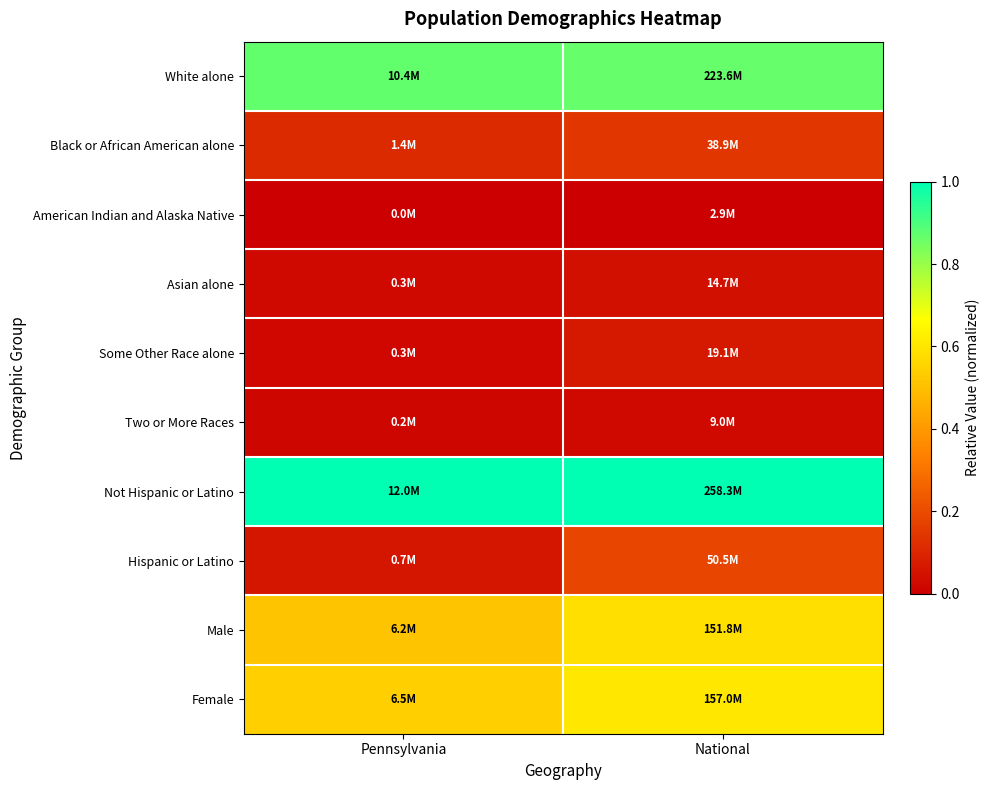

Reading right to left, what are all the values shown in this chart?

White alone: National=0.9	Pennsylvania=0.9
Black or African American alone: National=0.1	Pennsylvania=0.1
American Indian and Alaska Native: National=0.0	Pennsylvania=0.0
Asian alone: National=0.0	Pennsylvania=0.0
Some Other Race alone: National=0.1	Pennsylvania=0.0
Two or More Races: National=0.0	Pennsylvania=0.0
Not Hispanic or Latino: National=1.0	Pennsylvania=1.0
Hispanic or Latino: National=0.2	Pennsylvania=0.1
Male: National=0.6	Pennsylvania=0.5
Female: National=0.6	Pennsylvania=0.5